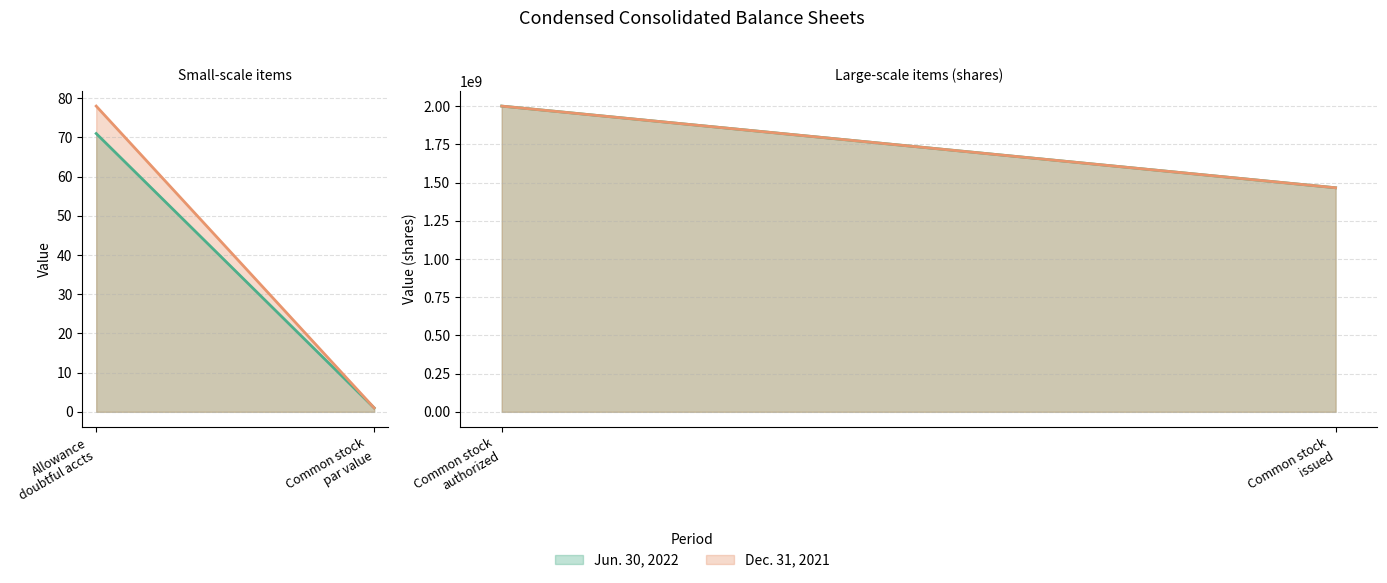

Which series has the largest total across all categories?

Dec. 31, 2021